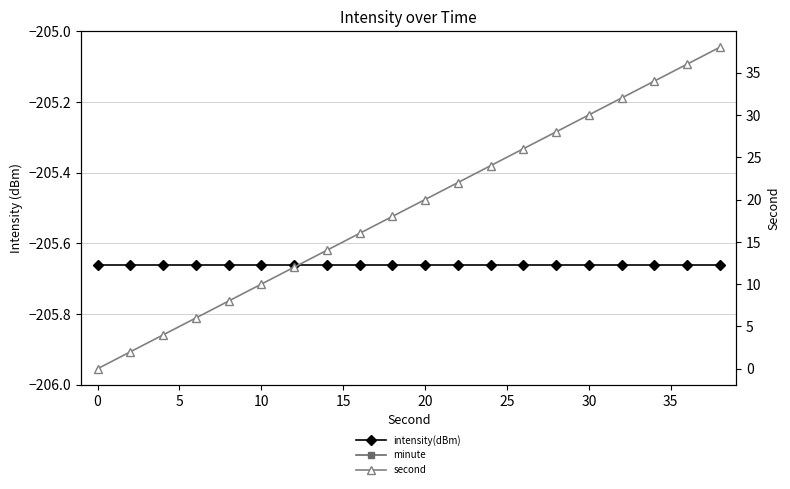

Reading right to left, extract all data points from this chart.

intensity(dBm): -205.7	-205.7	-205.7	-205.7	-205.7	-205.7	-205.7	-205.7	-205.7	-205.7	-205.7	-205.7	-205.7	-205.7	-205.7	-205.7	-205.7	-205.7	-205.7	-205.7
minute: 0.0	0.0	0.0	0.0	0.0	0.0	0.0	0.0	0.0	0.0	0.0	0.0	0.0	0.0	0.0	0.0	0.0	0.0	0.0	0.0
second: 38.0	36.0	34.0	32.0	30.0	28.0	26.0	24.0	22.0	20.0	18.0	16.0	14.0	12.0	10.0	8.0	6.0	4.0	2.0	0.0